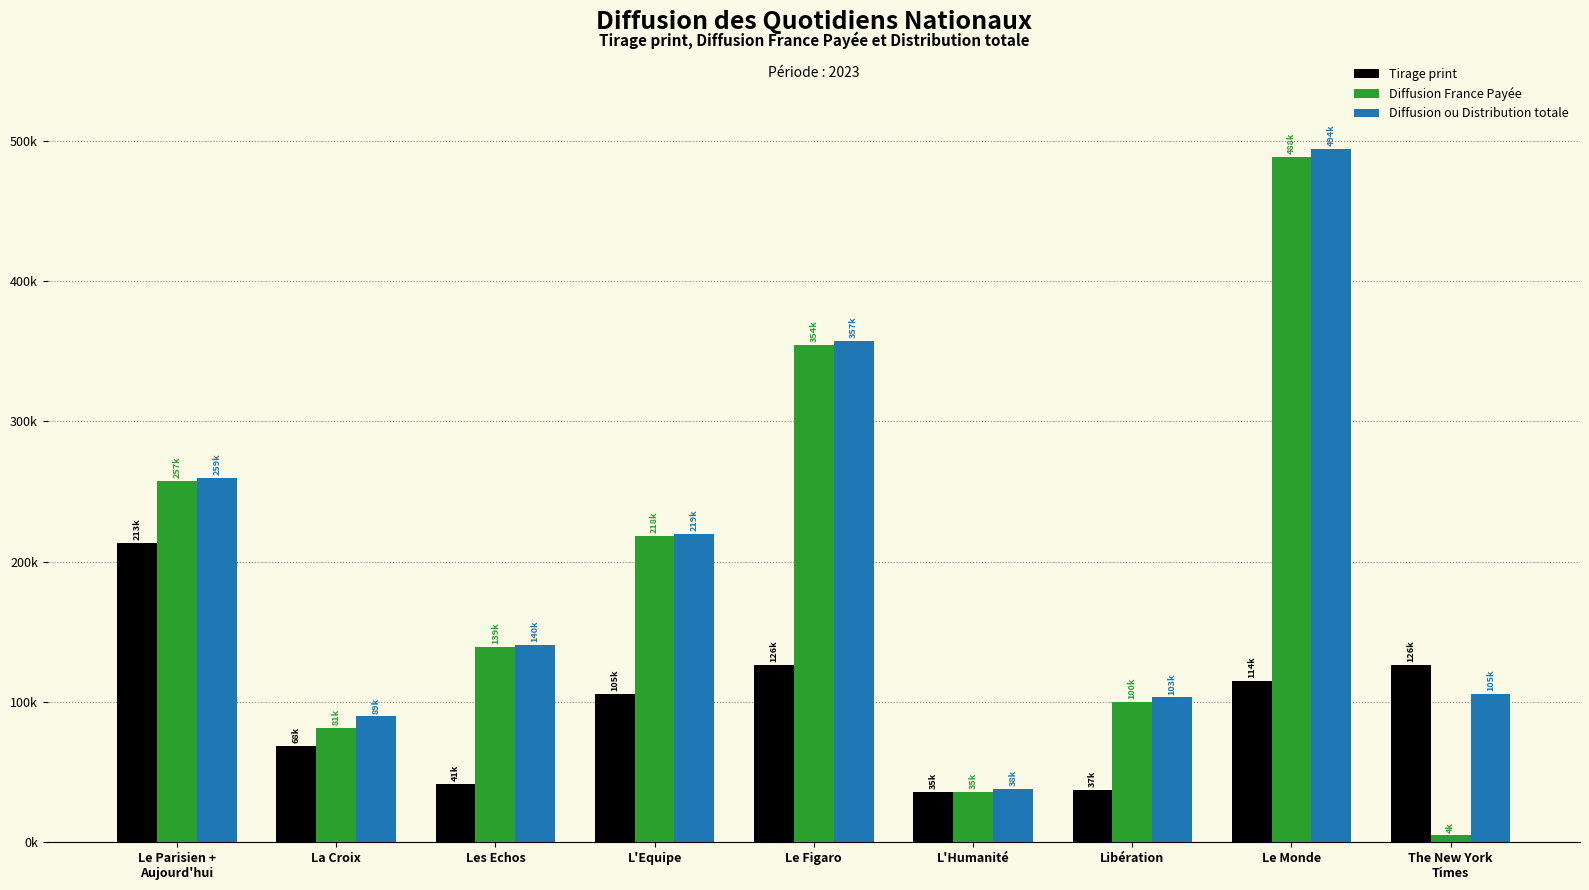

List the labels in order of Diffusion ou Distribution totale value, largest first.

Le Monde, Le Figaro, Le Parisien +
Aujourd'hui, L'Equipe, Les Echos, The New York
Times, Libération, La Croix, L'Humanité